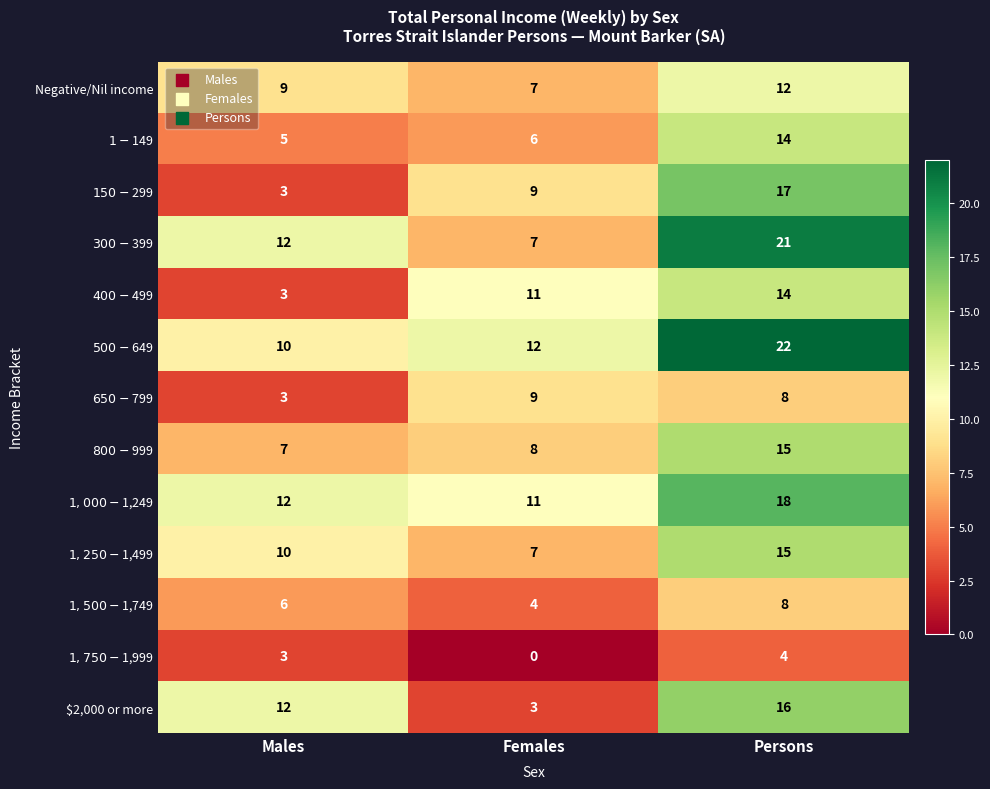

What is the greatest value displayed?

22